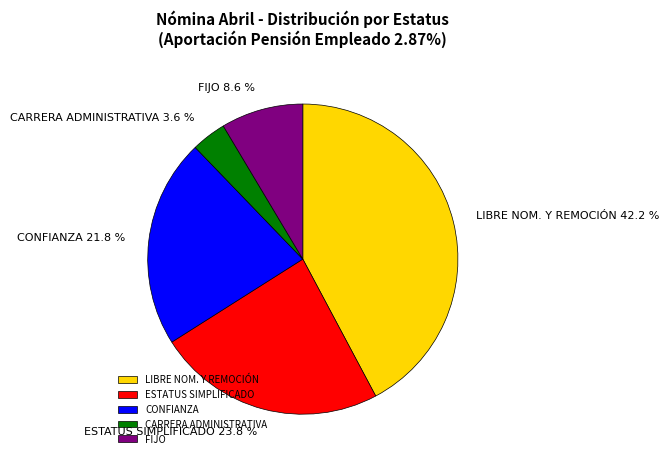

Count the number of slices in the pie.

5